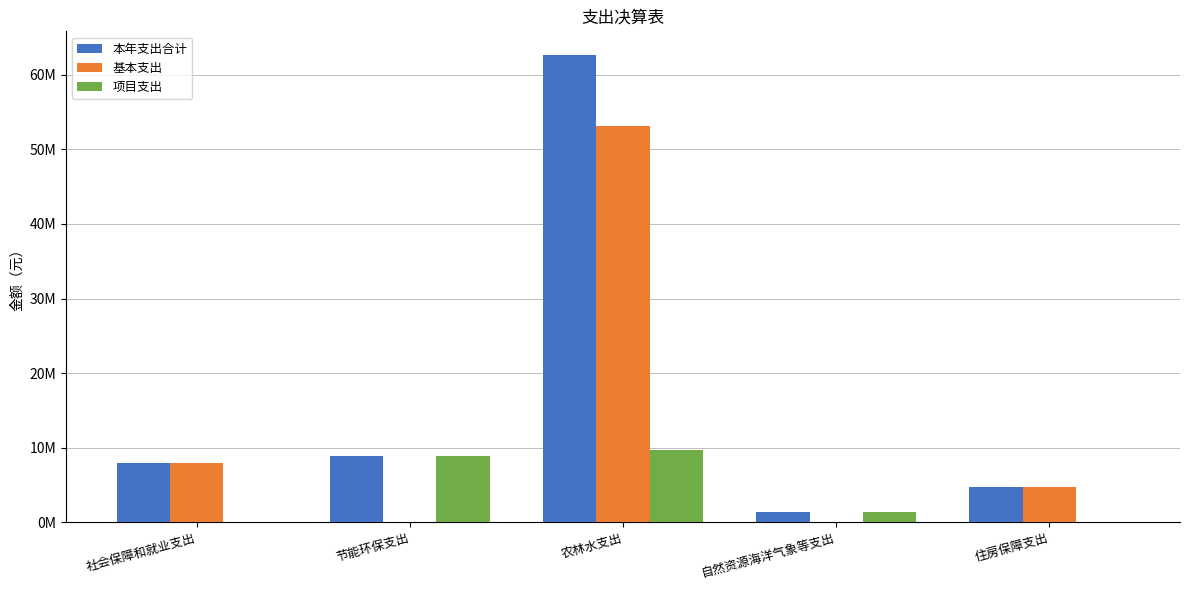

Does the chart contain stacked bars?

No